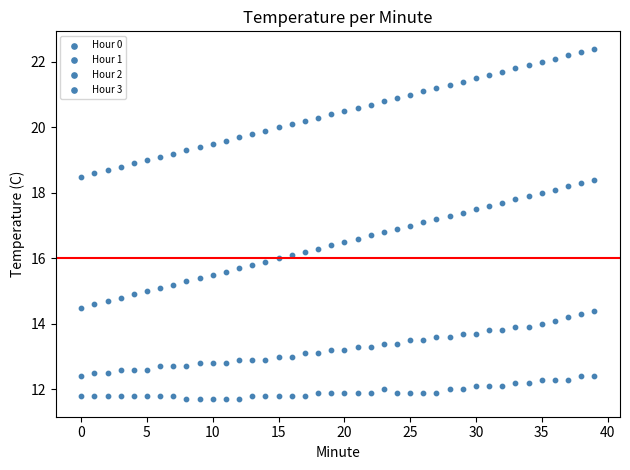

How many data points are displayed?

160